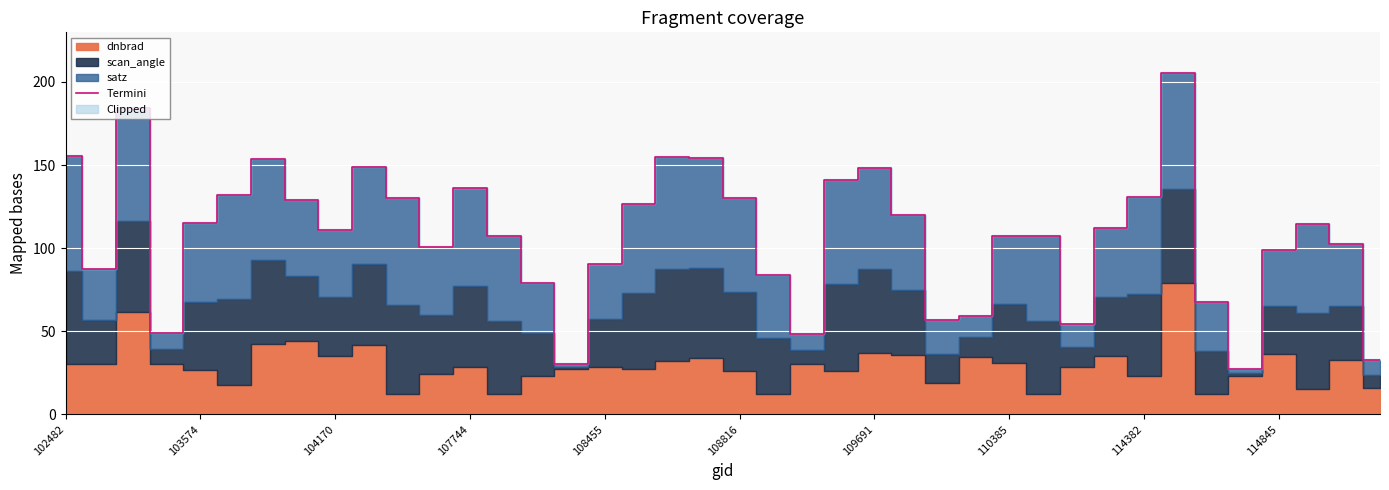

True or false: there are more than 0 points higher than both neighbors.

True